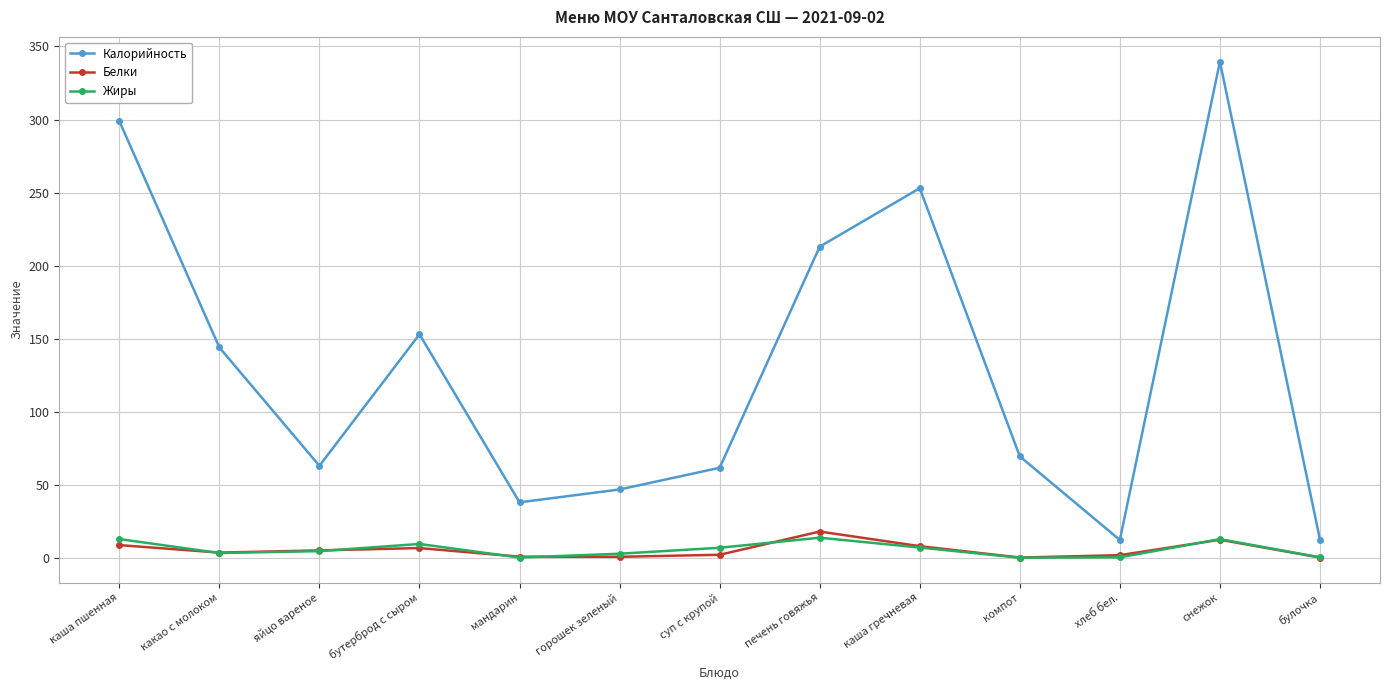

Is it true that Жиры equals 12.8 at снежок?

True